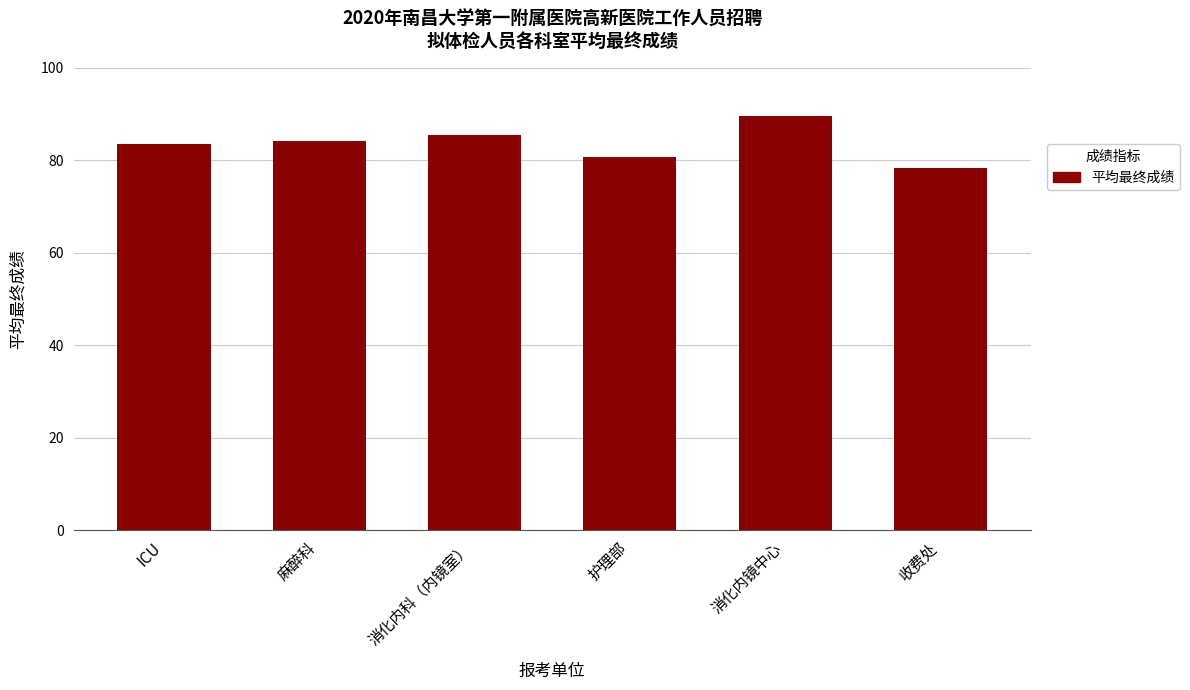

What is the value of the 3rd bar from the left?

85.4